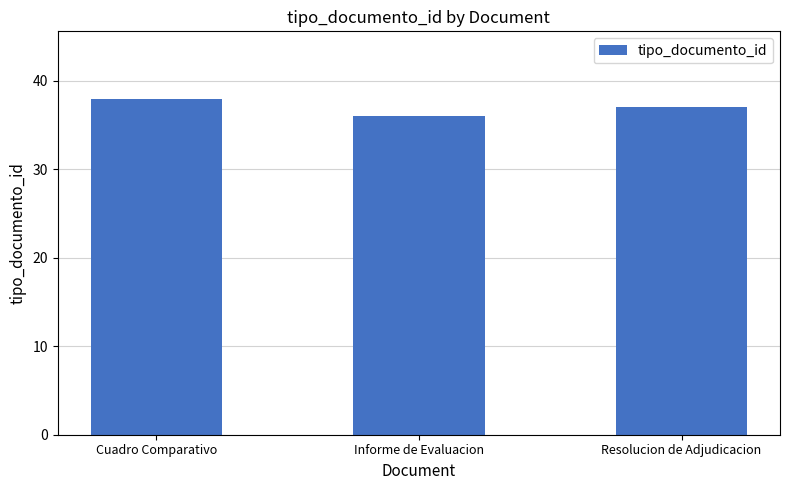

Reading left to right, list all the values displayed in this chart.

Cuadro Comparativo=38	Informe de Evaluacion=36	Resolucion de Adjudicacion=37